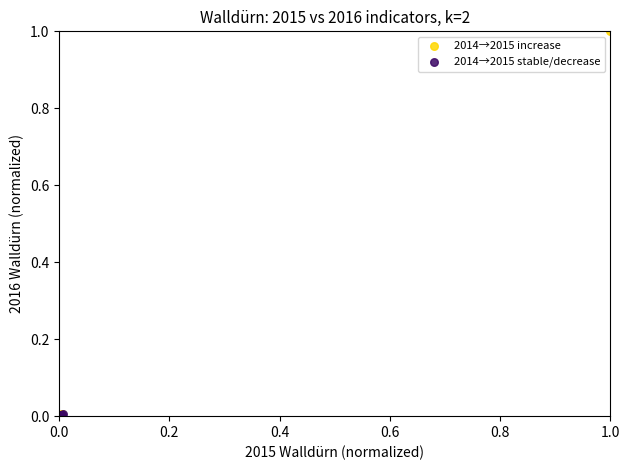

What are all the series names shown in the legend?

2014→2015 increase, 2014→2015 stable/decrease